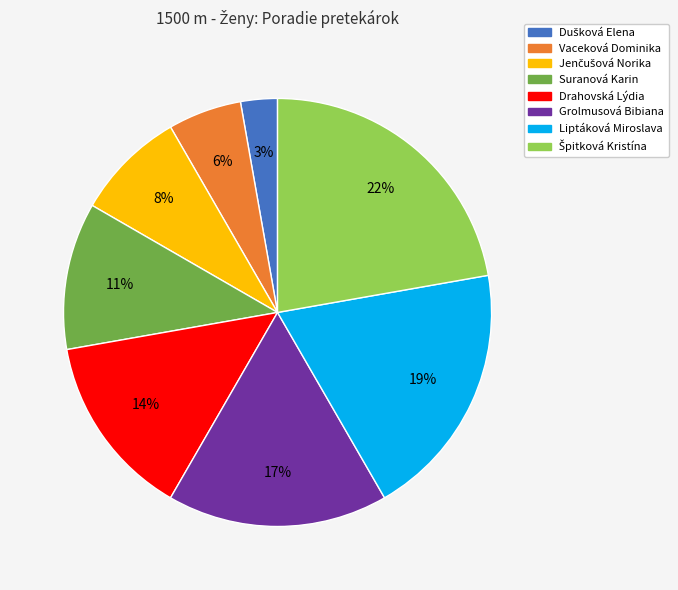

Is there a majority slice in this chart?

No